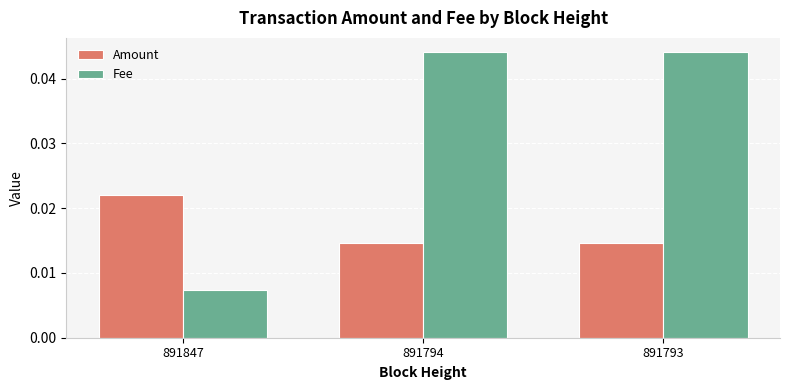

How many Fee values are between 0 and 1?

3